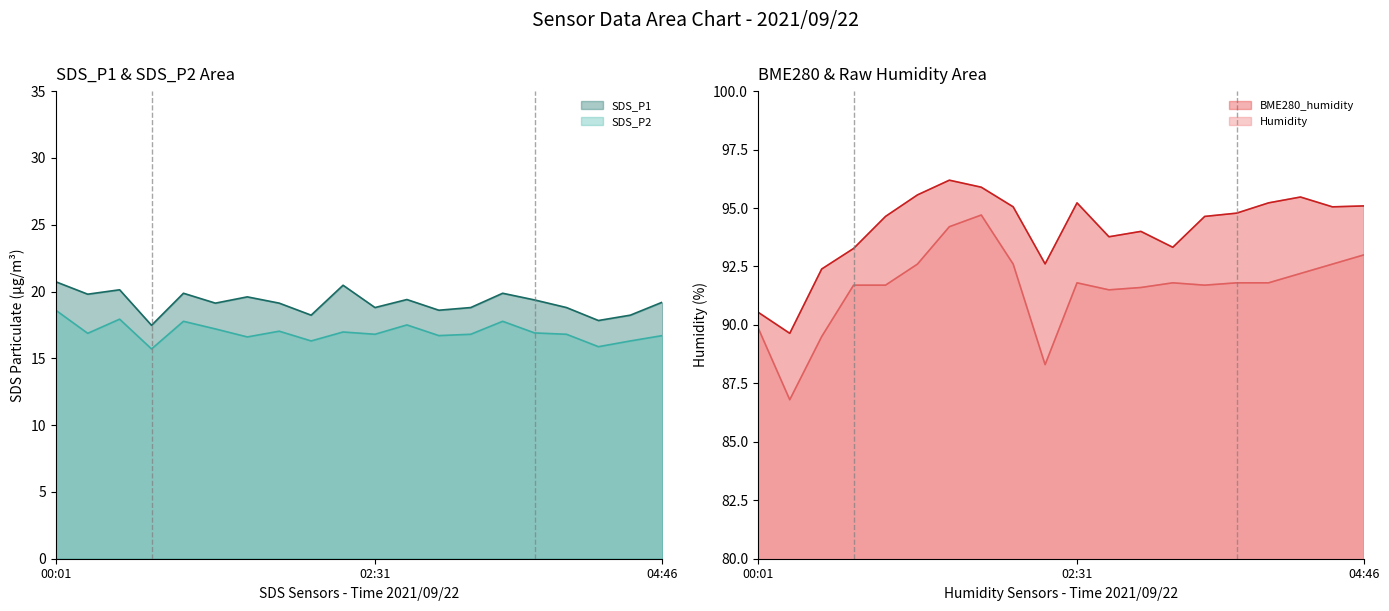

In BME280_humidity, how many points are higher than both neighbors (excluding endpoints)?

4